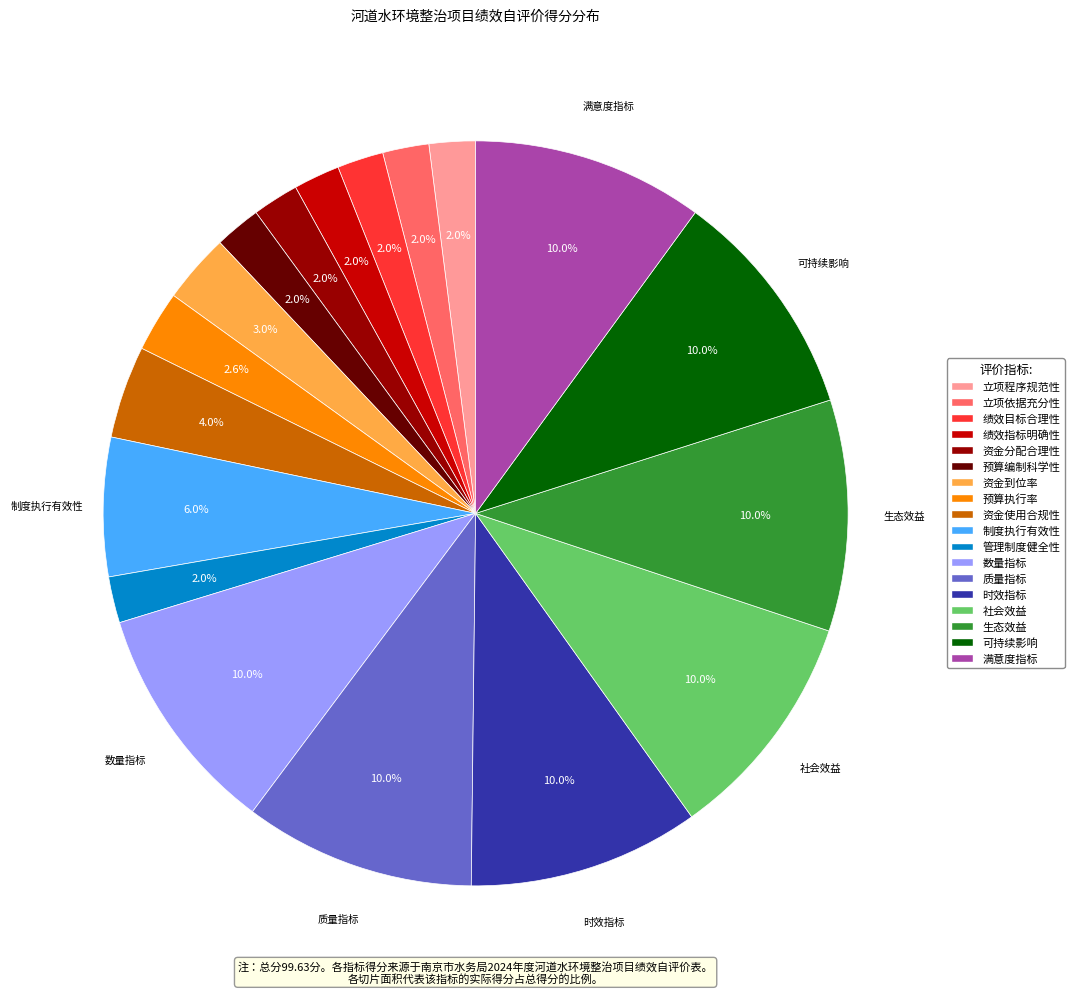

Does any single category account for the majority?

No